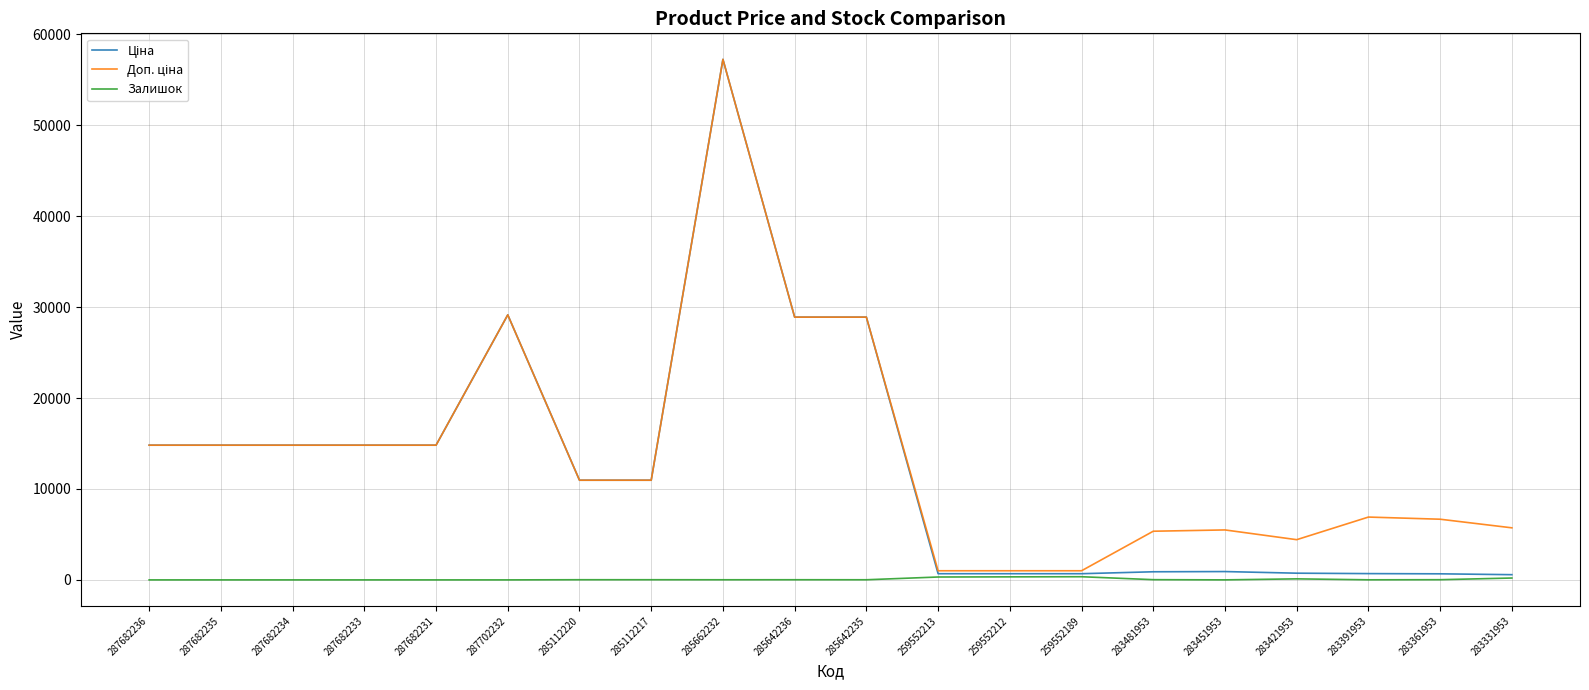

True or false: Залишок has a value of 0.0 at 287682233.

True